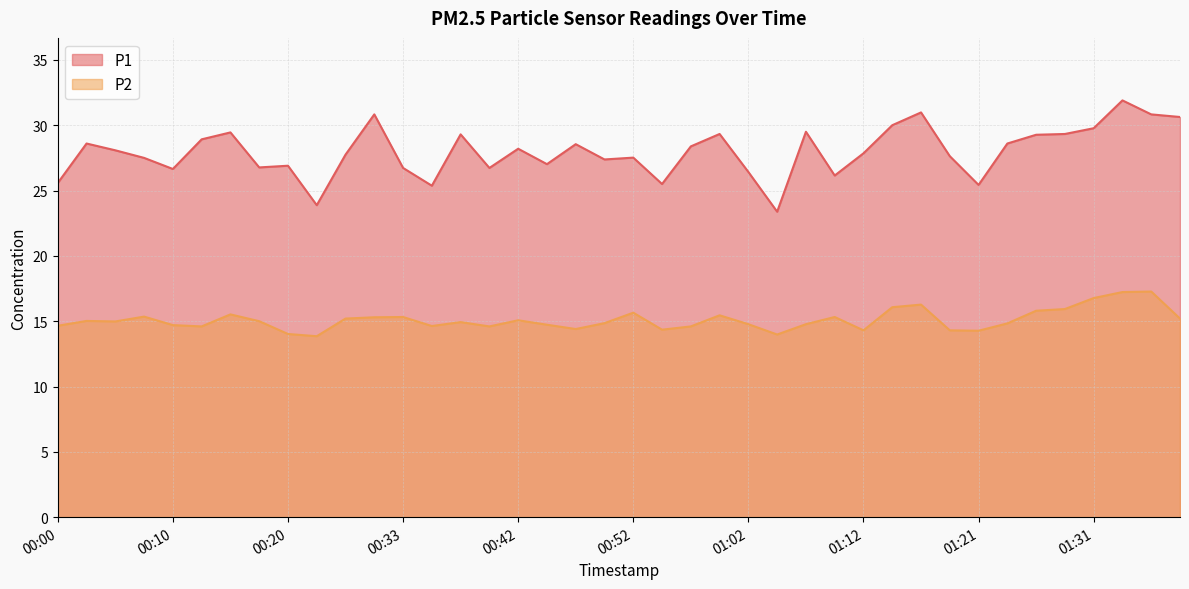

What is the average value of the P1 series?

28.0